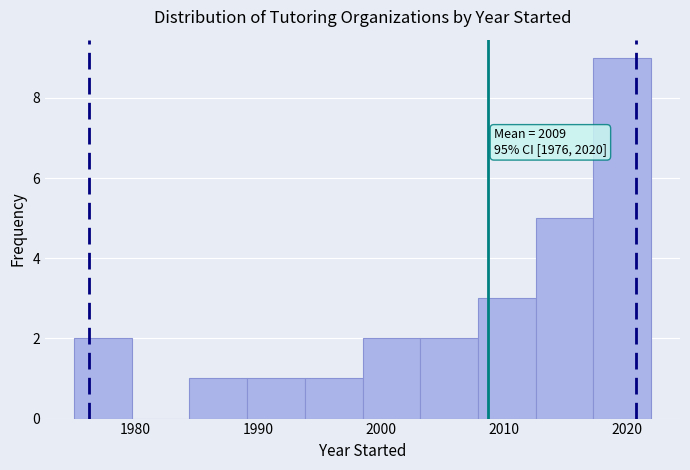

Which range on the x-axis has the tallest bar?

2017.3 to 2022.0